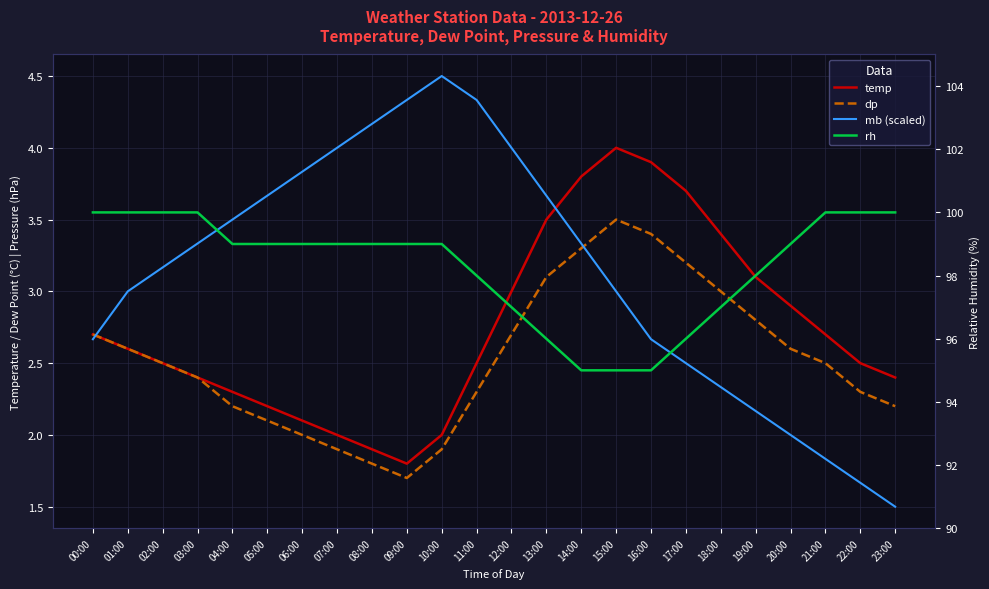

True or false: dp and rh cross at least once.

False